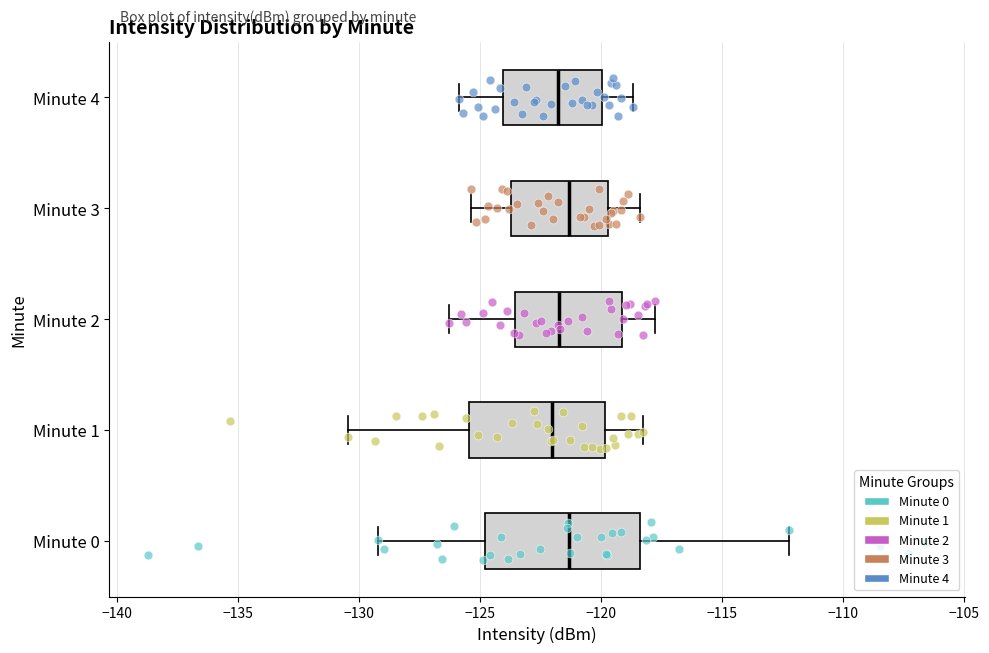

Reading bottom to top, read every box against the x-axis: the position of its median line, the range the box covers, and the ends of its whiskers. The values are not printed on the chart, so give them approximately, as read against the axis.

Minute 0: median -121.5, box -125.0 to -118.5, whiskers -129.0 to -112.0
Minute 1: median -122.0, box -125.5 to -120.0, whiskers -130.5 to -118.5
Minute 2: median -121.5, box -123.5 to -119.0, whiskers -126.5 to -118.0
Minute 3: median -121.5, box -123.5 to -119.5, whiskers -125.5 to -118.5
Minute 4: median -122.0, box -124.0 to -120.0, whiskers -126.0 to -118.5